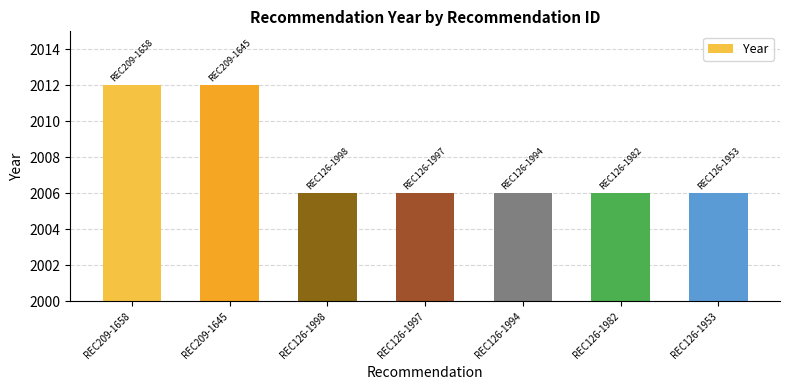

Reading left to right, list all the values displayed in this chart.

REC209-1658=2012	REC209-1645=2012	REC126-1998=2006	REC126-1997=2006	REC126-1994=2006	REC126-1982=2006	REC126-1953=2006